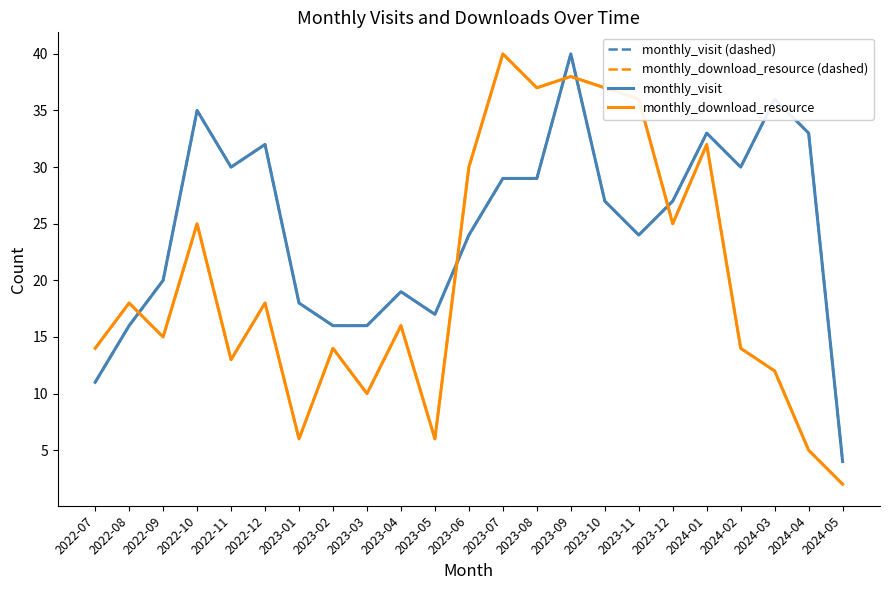

What is the difference between the maximum and minimum values in the monthly_visit (dashed) series?

36